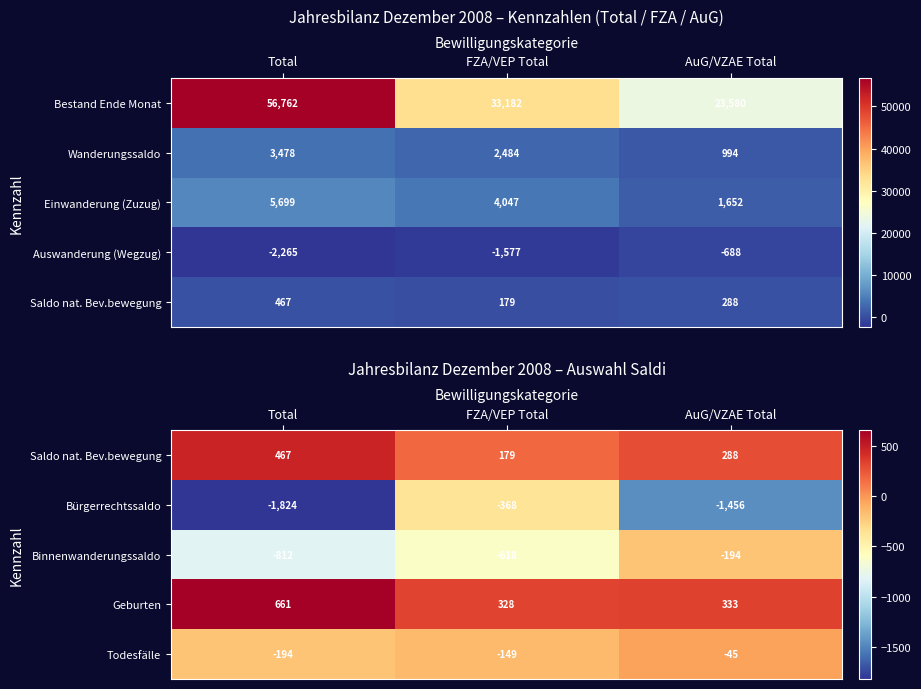

How many values in the Binnenwanderungssaldo series are below -618?

1